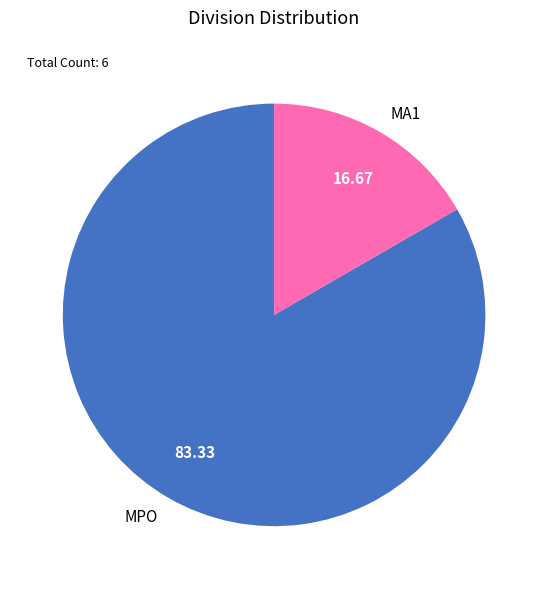

Which category has the biggest portion of the pie?

MPO